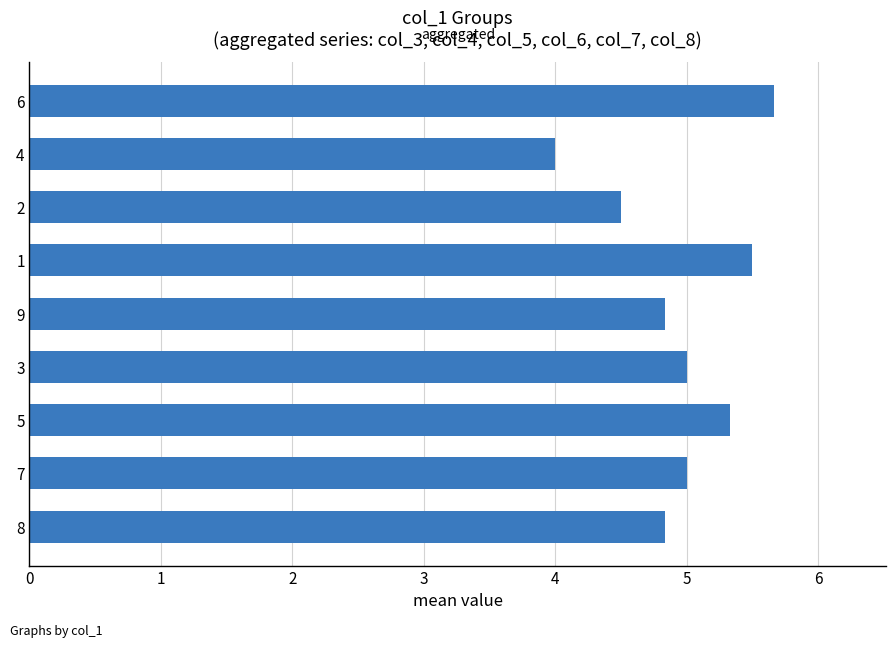

The chart shows a value of 7.7 at 4. True or false?

False